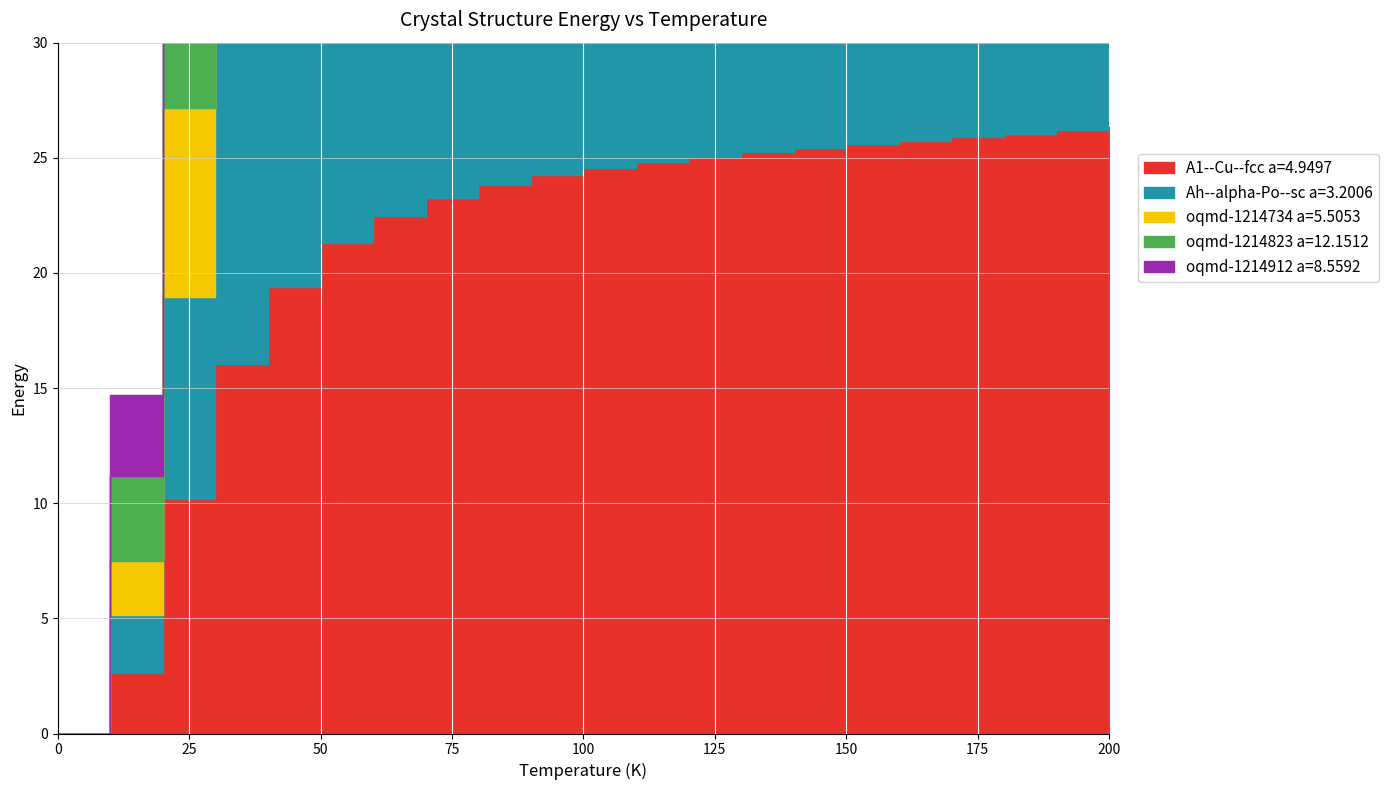

At 0.0, list the series in order from largest to smallest.

A1--Cu--fcc a=4.9497, Ah--alpha-Po--sc a=3.2006, oqmd-1214734 a=5.5053, oqmd-1214823 a=12.1512, oqmd-1214912 a=8.5592